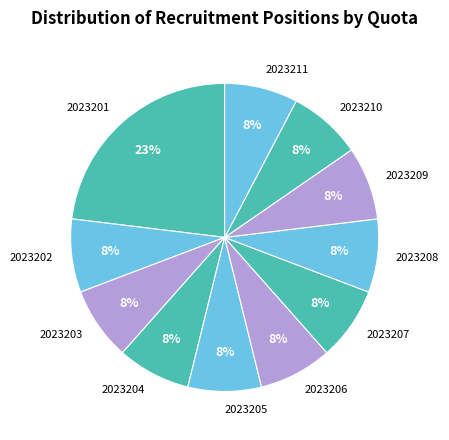

Approximately how many times larger is the value at 2023207 compared to 2023205?

1.0